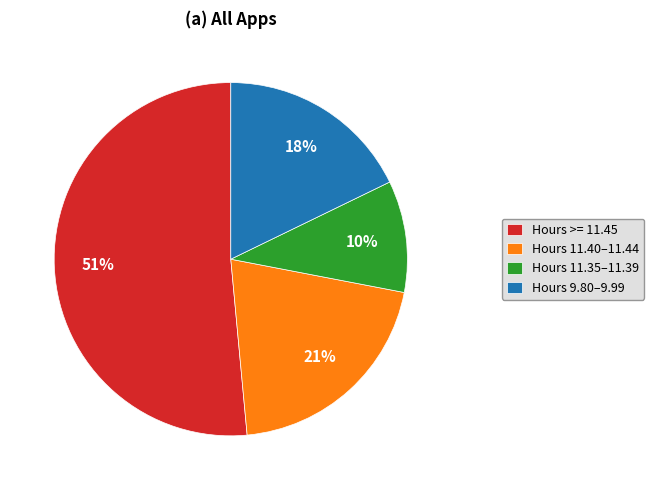

Rank the categories by value from lowest to highest.

Hours 11.35–11.39, Hours 9.80–9.99, Hours 11.40–11.44, Hours >= 11.45